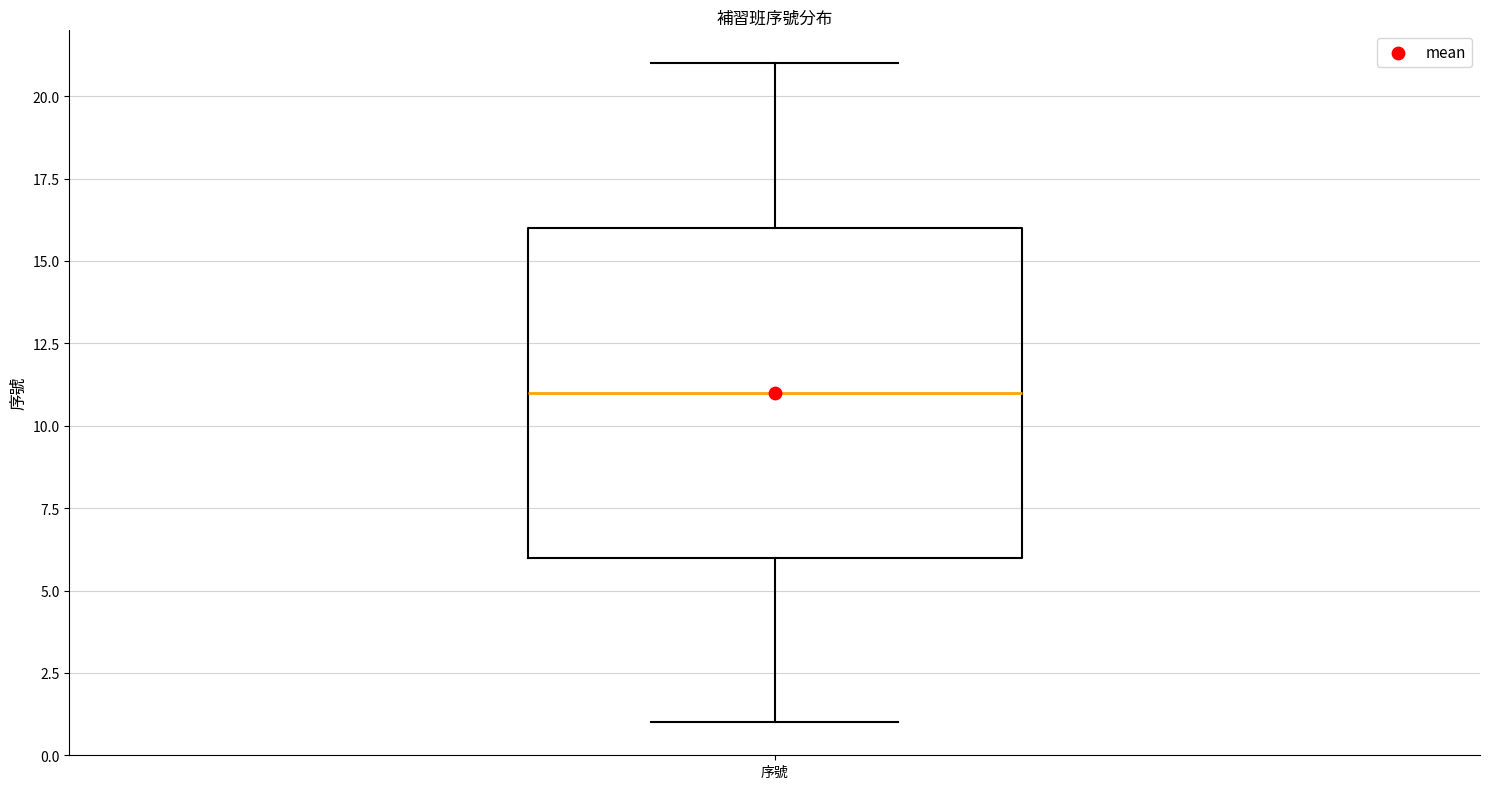

Read this box plot against the y-axis: the position of the median line, the range covered by the box, and the ends of both whiskers. The values are not printed on the chart, so give them approximately, as read against the axis.

median 11, box 6 to 16, whiskers 1 to 21